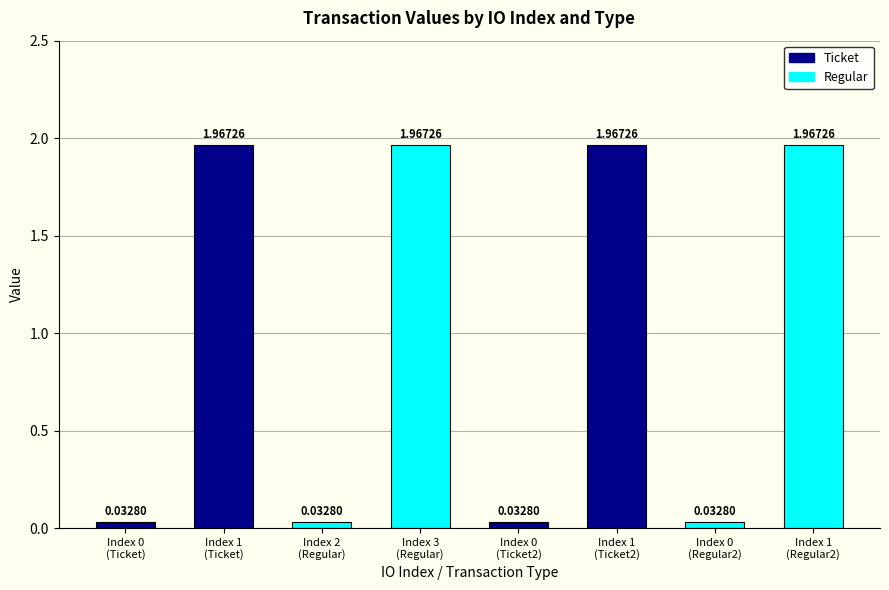

What is the difference between the maximum and minimum values?

1.9